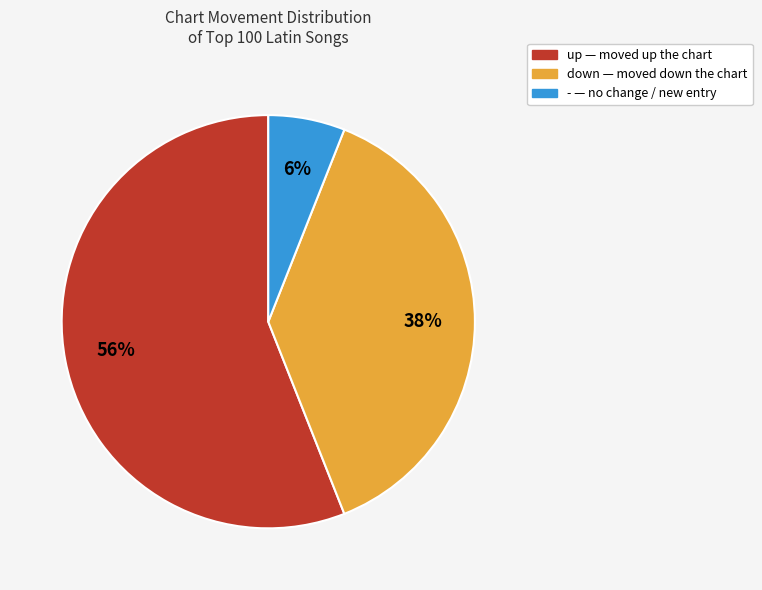

To the nearest percent, what is the combined percentage of up and down?

94%